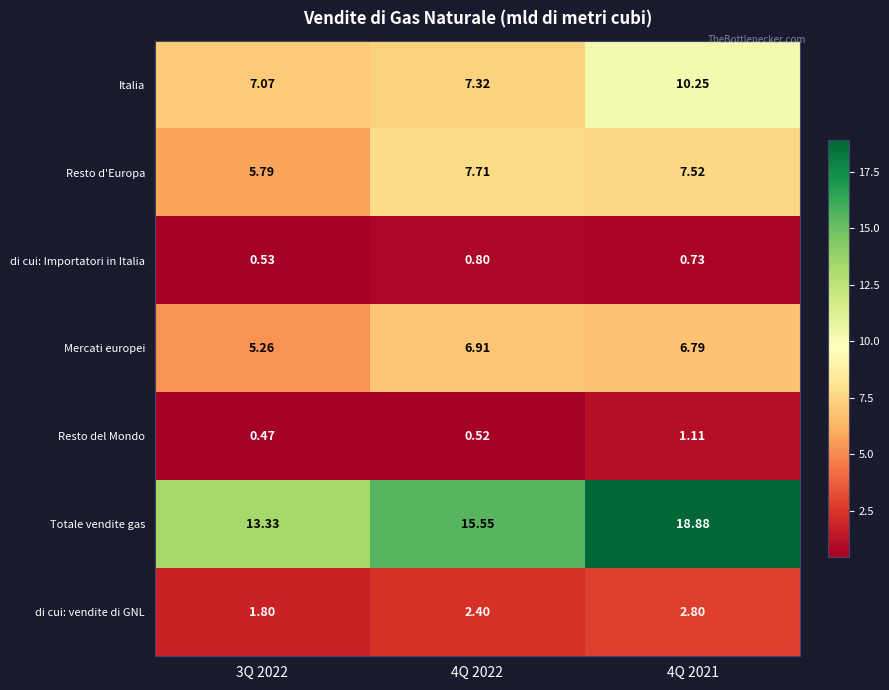

Which series has the largest total across all categories?

Totale vendite gas